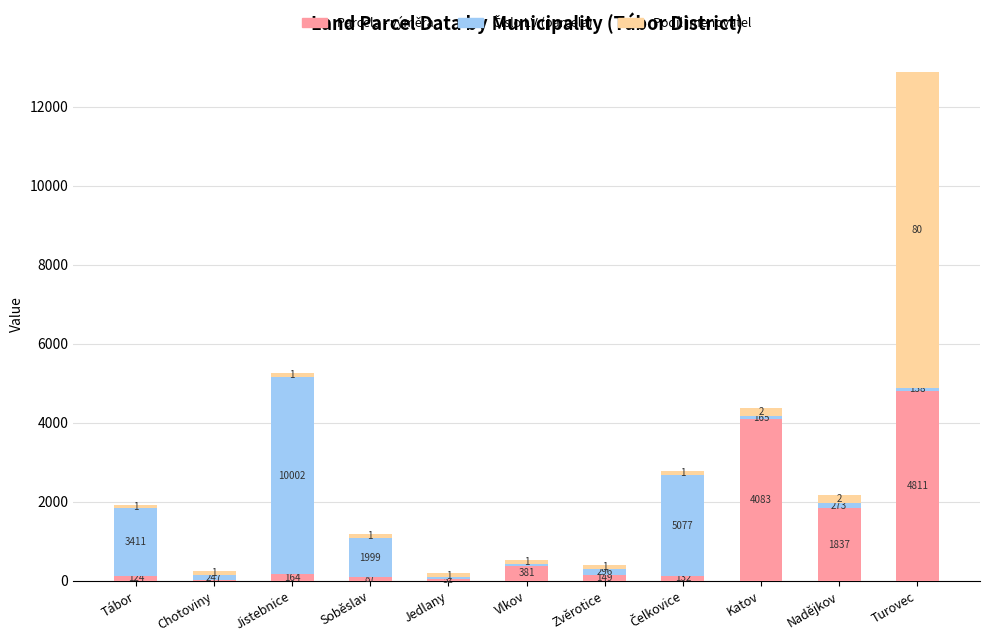

Which series has the widest spread of values?

Podíl jmenovatel